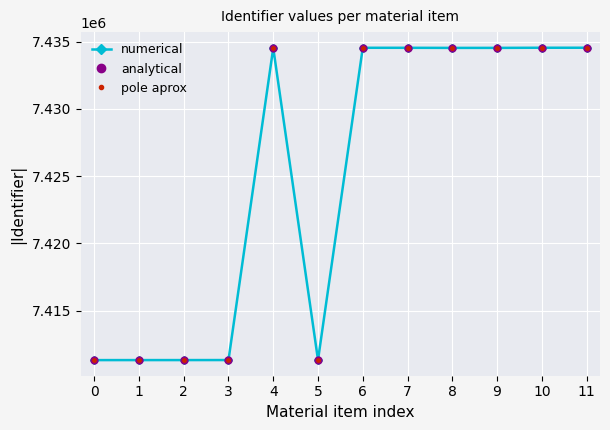

What is the difference between the maximum and minimum values in the pole aprox series?

23231